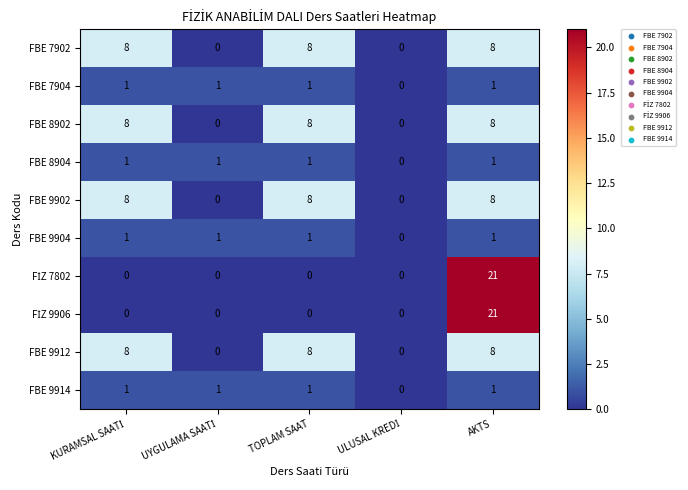

Count the FBE 7902 values in the range 0 to 8.

5